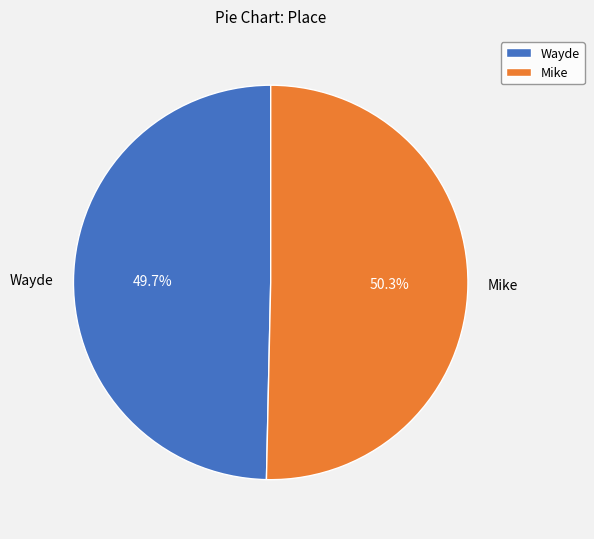

Between Wayde and Mike, which is larger?

Mike